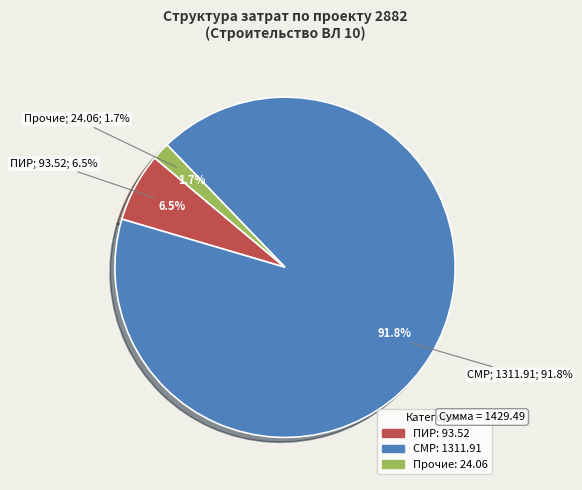

What percentage is NOT represented by СМР?

8.2%